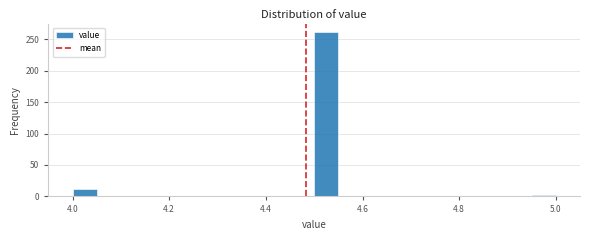

Around what value on the x-axis is the tallest bar? Give the approximate position of its centre, as read against the axis.

4.52